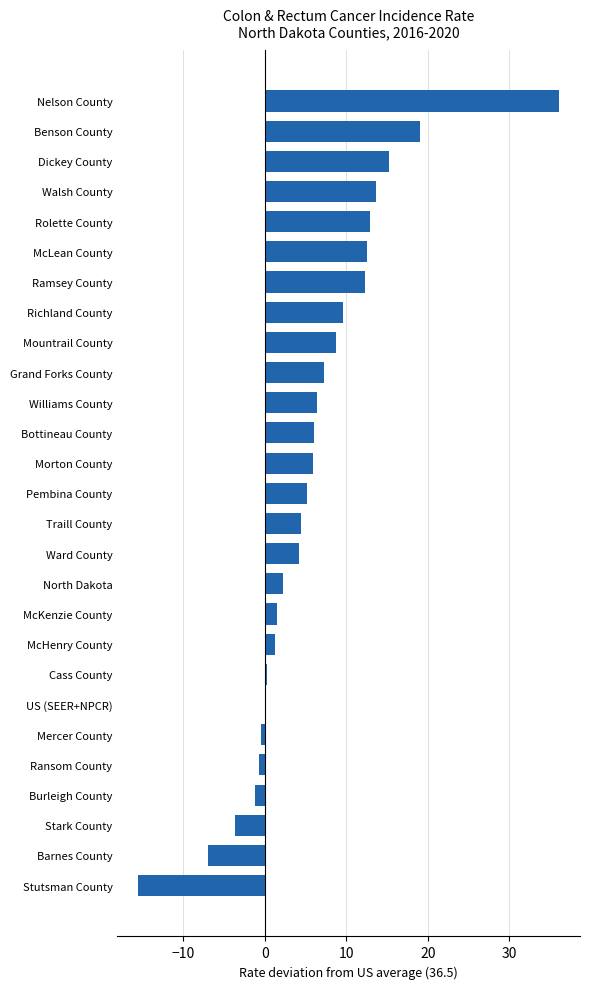

Between Traill County and Rolette County, which is larger?

Rolette County